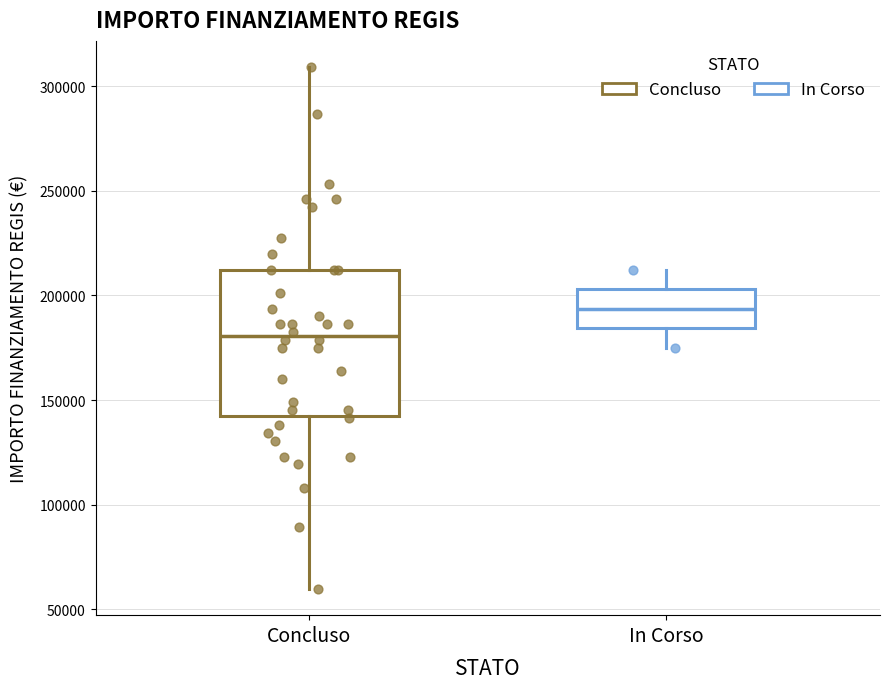

Reading left to right, transcribe this box plot: for each box, give where its median line is, the range the box spans, and where its two whiskers end, as read against the y-axis. The values are not printed on the chart, so give them approximately, as read against the axis.

Concluso: median 180000, box 145000 to 210000, whiskers 60000 to 310000
In Corso: median 195000, box 185000 to 205000, whiskers 175000 to 210000